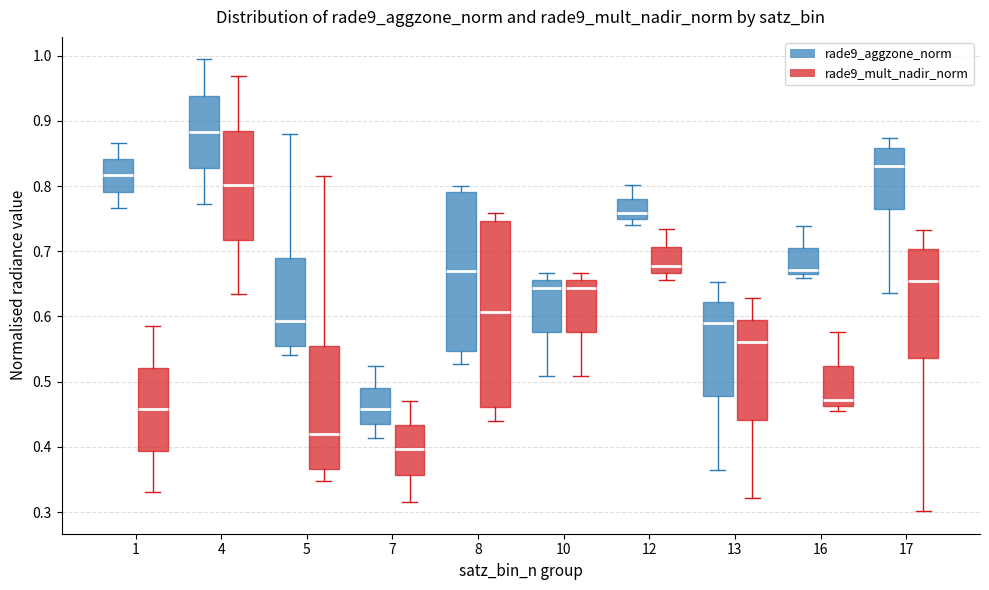

Where does the median line of the box for 4 (rade9_aggzone_norm) sit on the y-axis? The values are not printed on the chart, so give them approximately, as read against the axis.

0.88